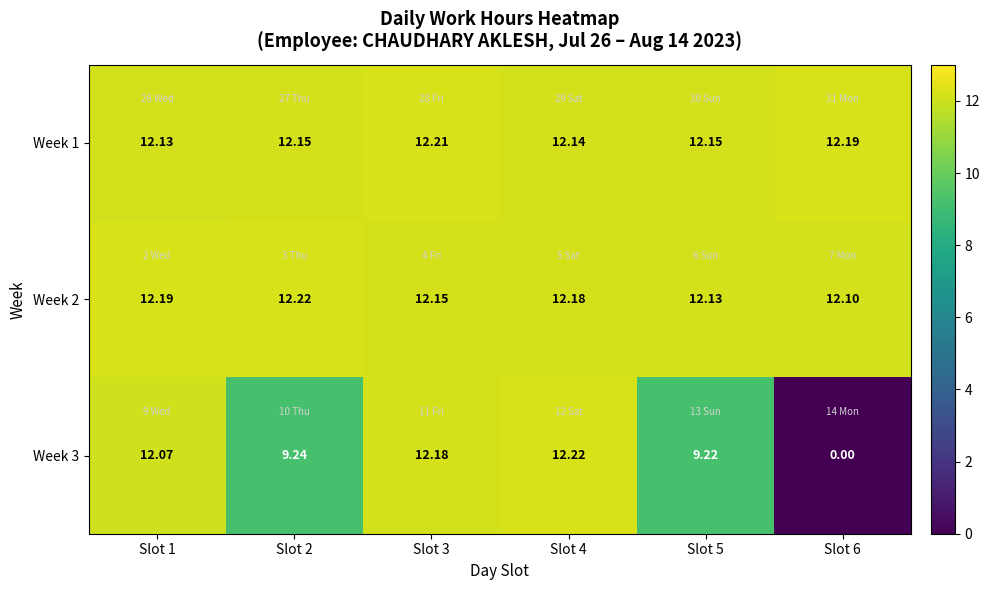

Is the value of Week 1 at Slot 4 greater than the value of Week 2 at Slot 5?

Yes